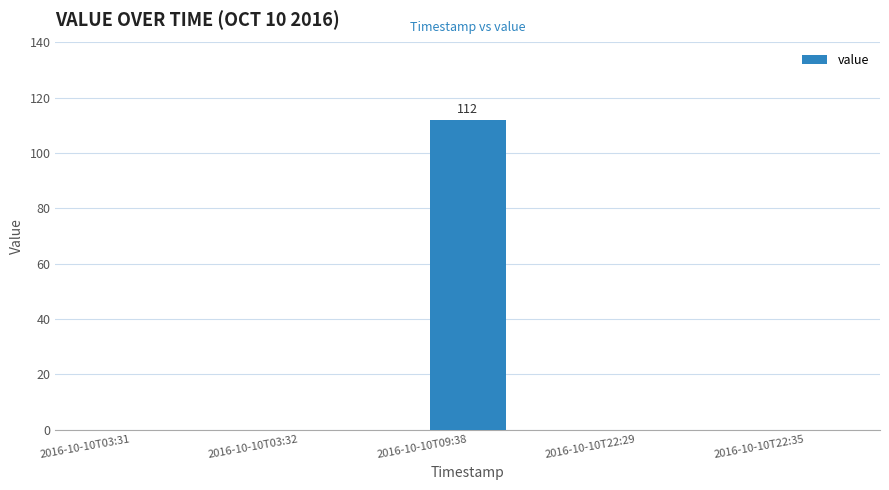

What is the maximum value shown in the chart?

112